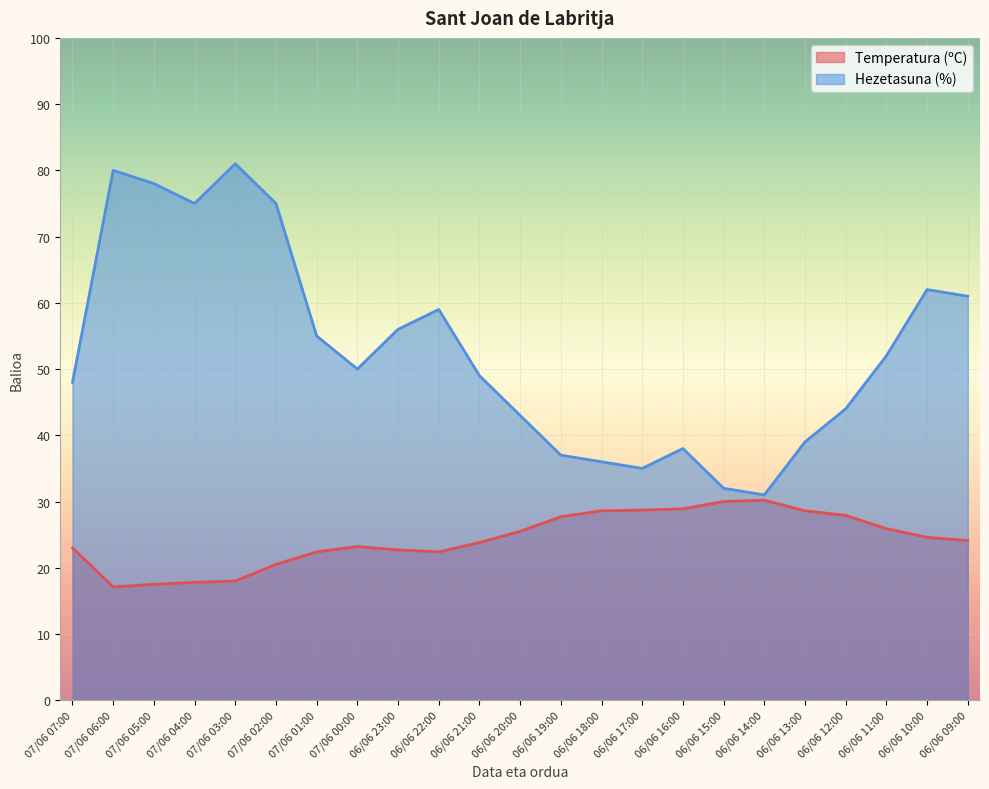

At which category is the sum across all series the highest?

07/06 03:00